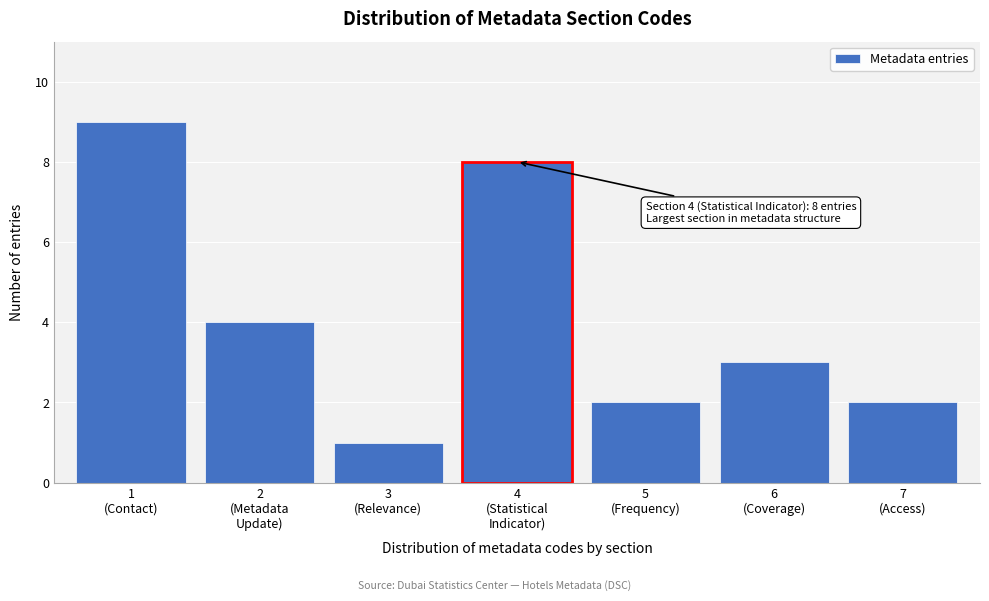

Reading left to right, extract all data points from this chart.

9	4	1	8	2	3	2